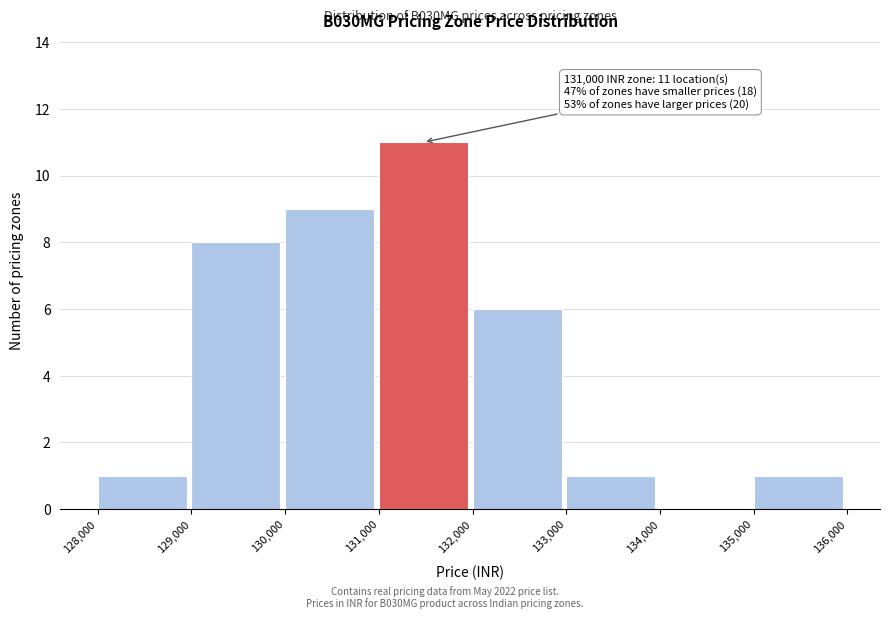

Over which range of the x-axis is the bar tallest?

131,000 to 132,000